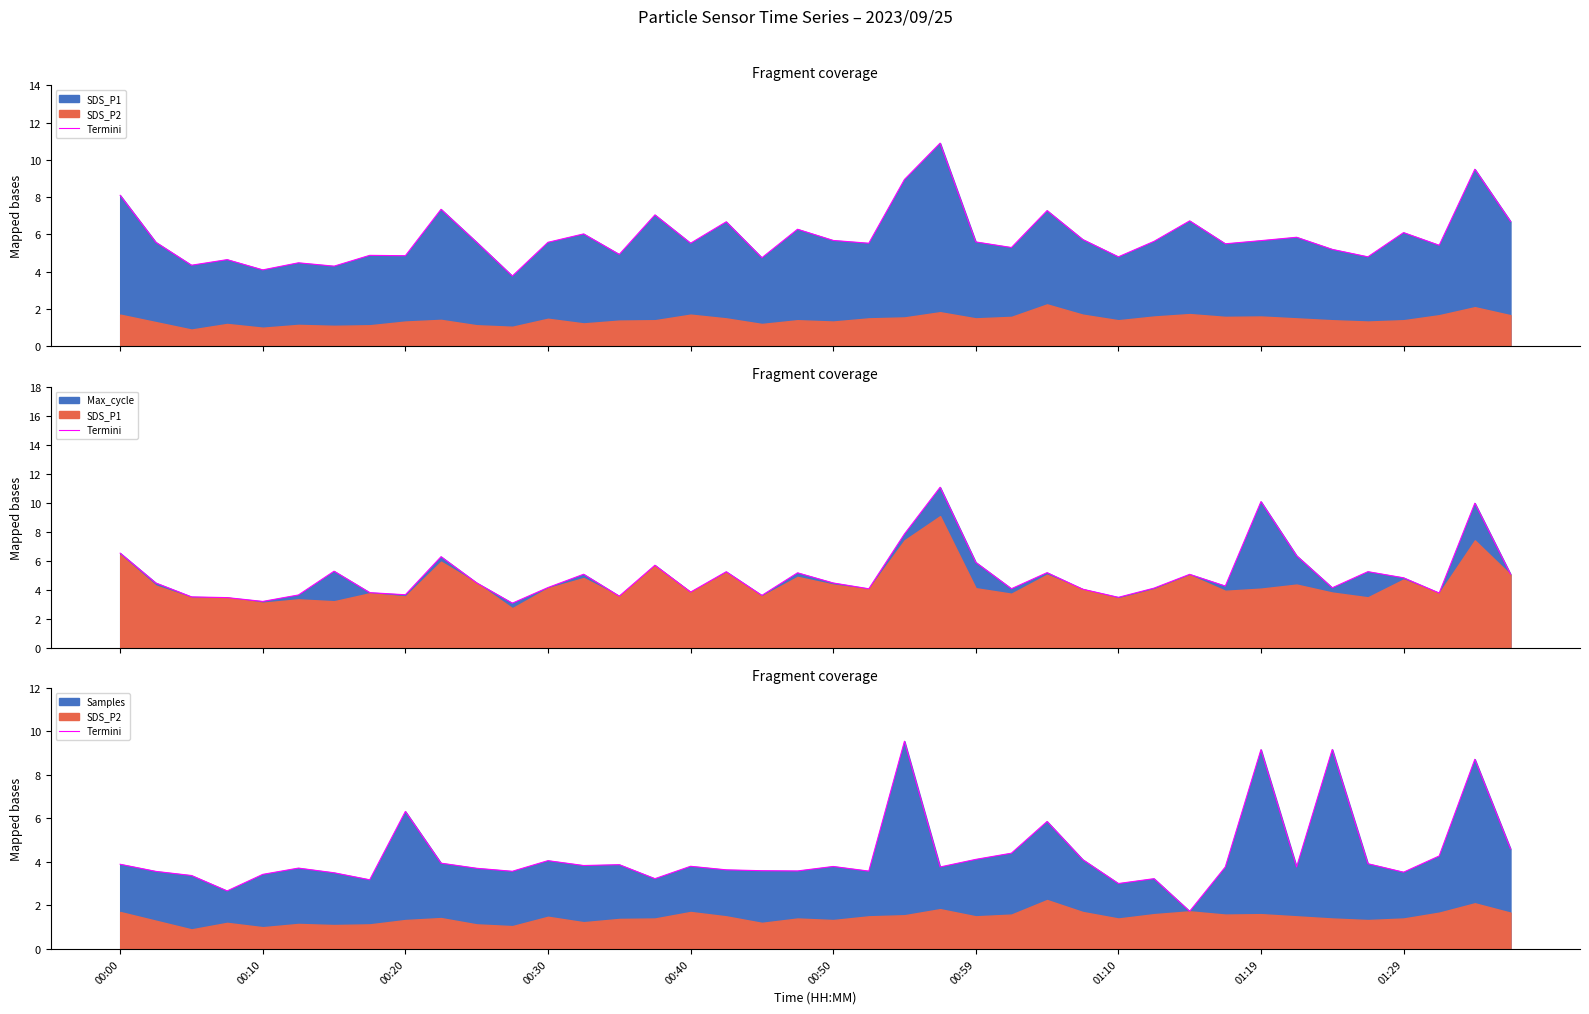

Where is the data nearest to the value 5?

39